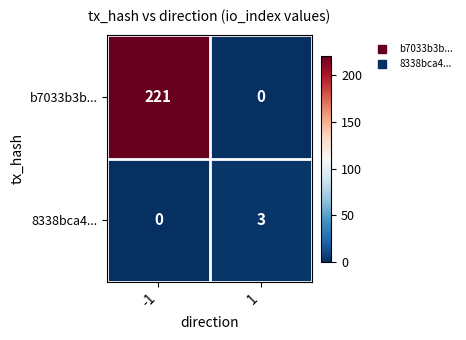

Reading left to right, what are all the values shown in this chart?

b7033b3b...: 221	0
8338bca4...: 0	3